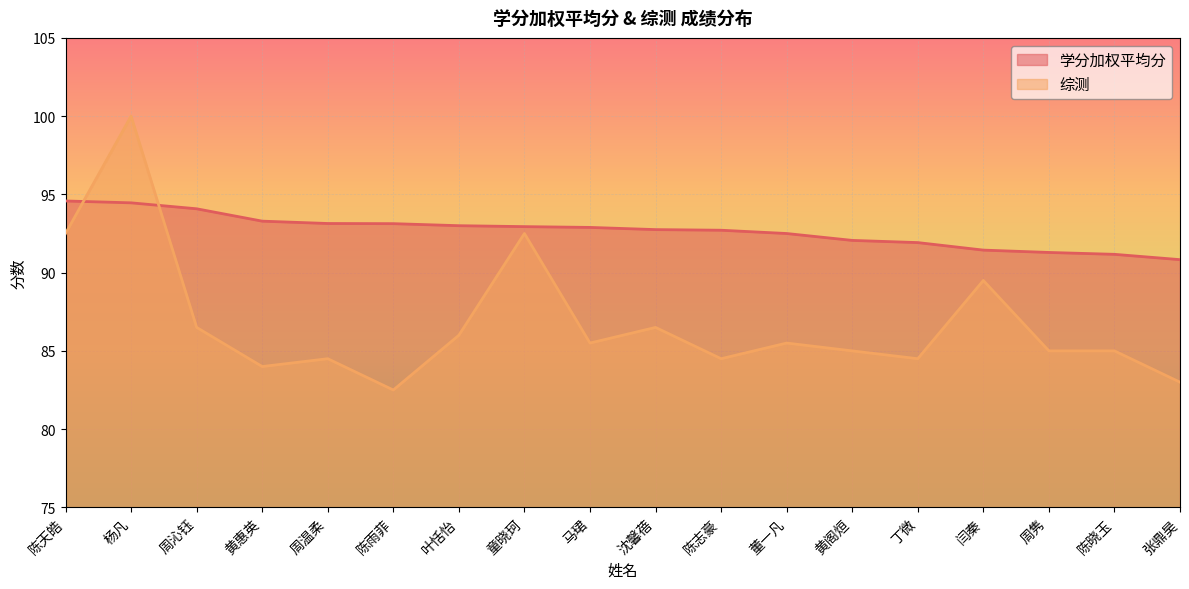

True or false: 学分加权平均分 has more than 1 points higher than both neighbors.

False